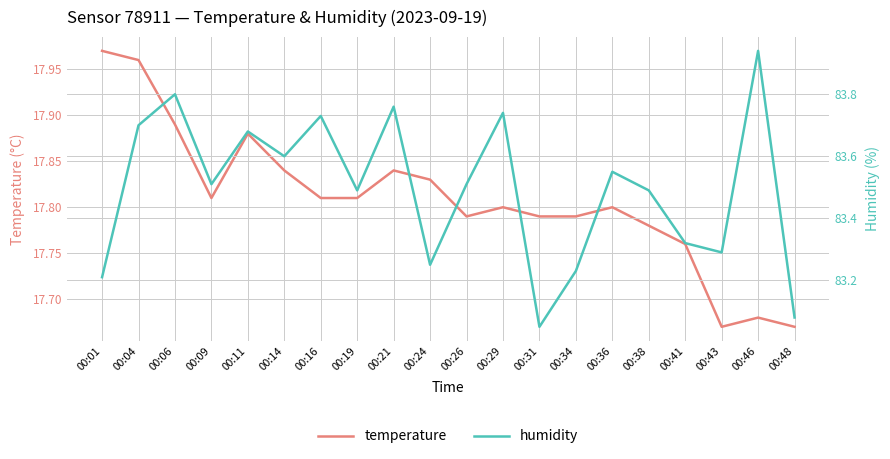

The humidity series shows 83.3 at 00:41. True or false?

True